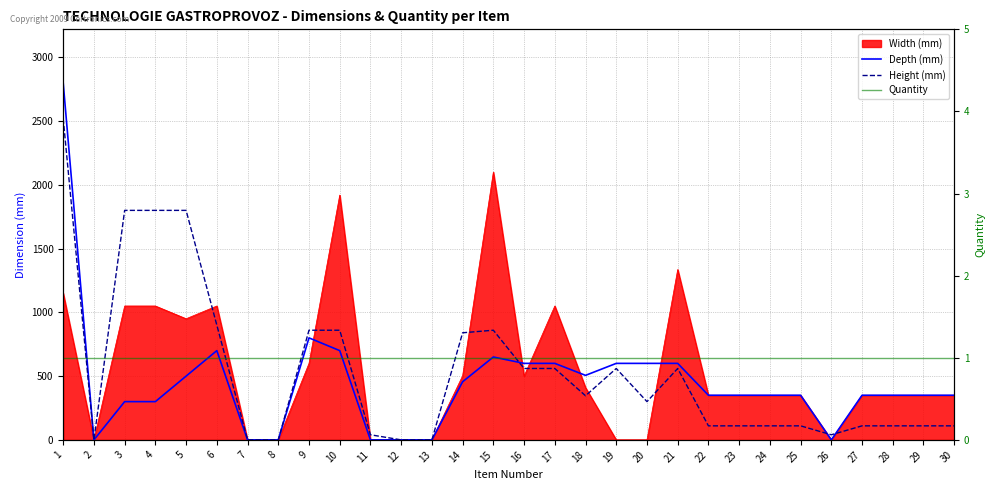

How many interior local valleys does the Height (mm) series have?

4